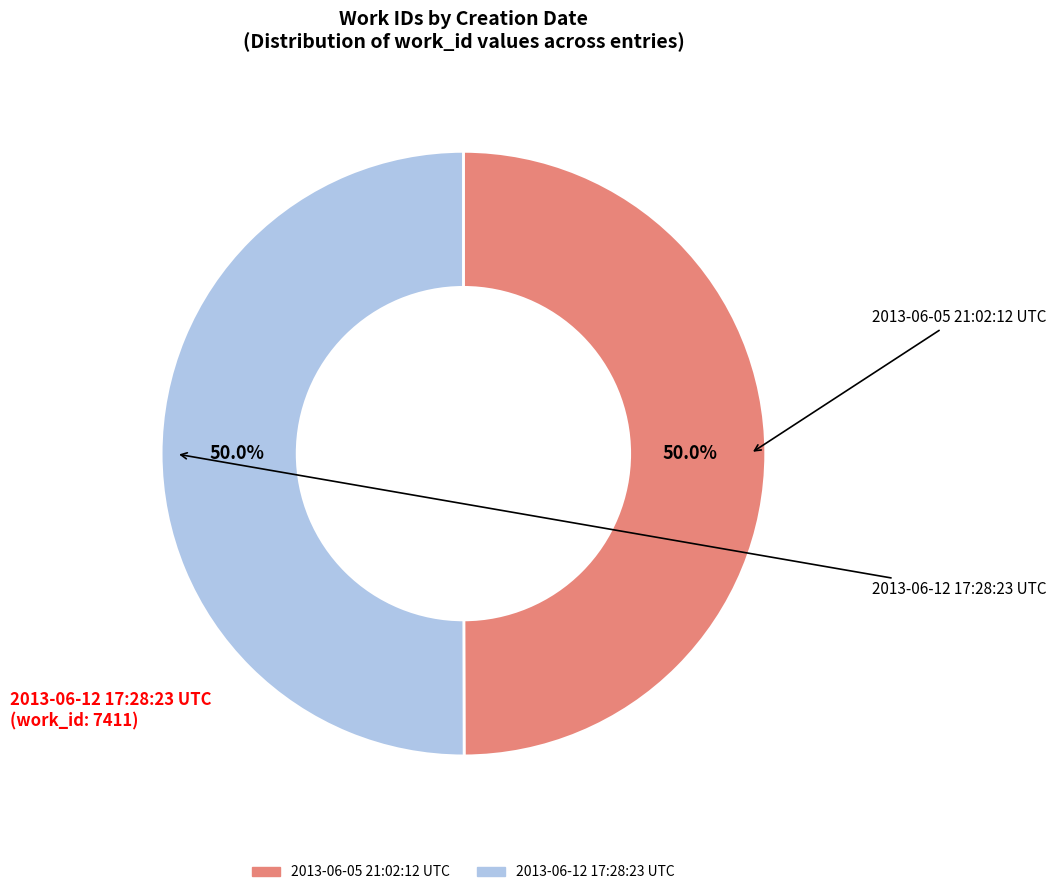

To the nearest percent, what is the average slice percentage?

50%